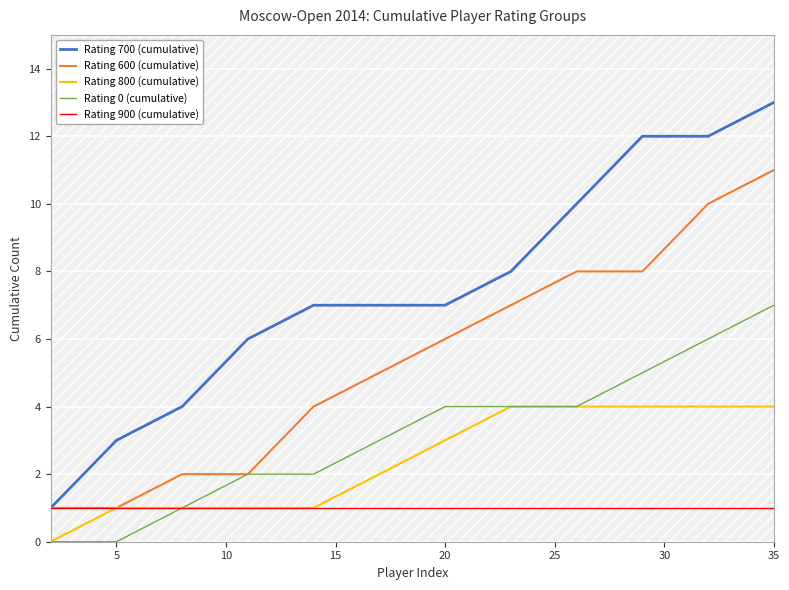

True or false: Rating 700 (cumulative) and Rating 800 (cumulative) cross at least once.

False